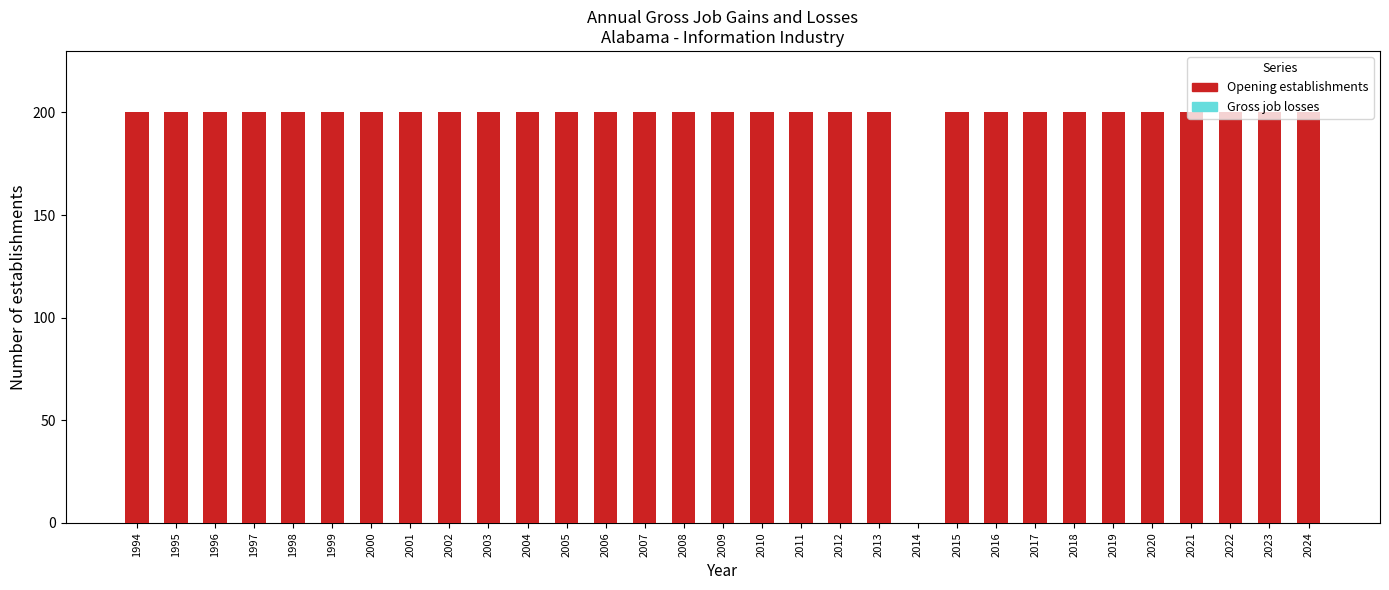

What is the sum of all values?

6000